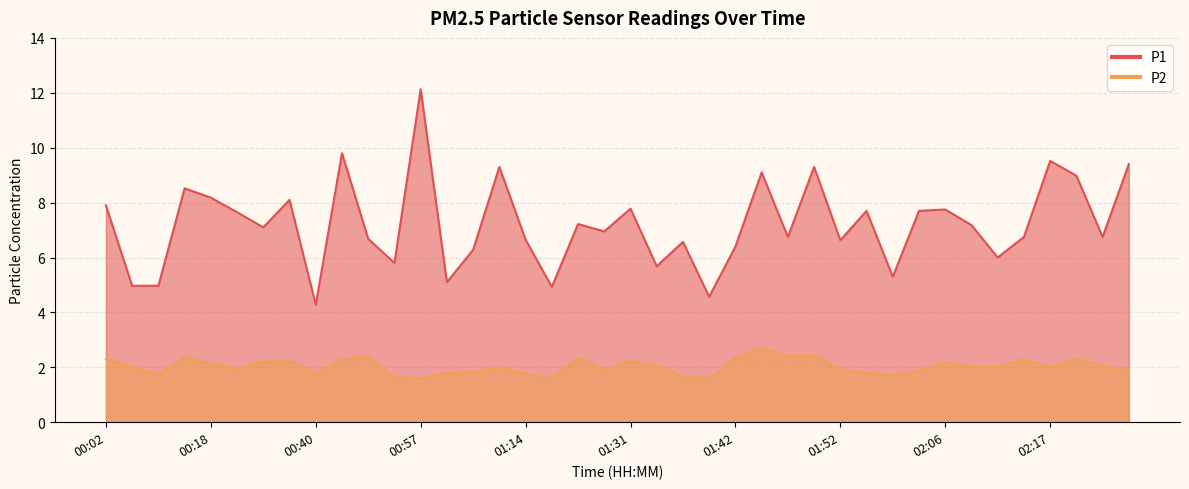

At which label does P2 reach its minimum?

00:57